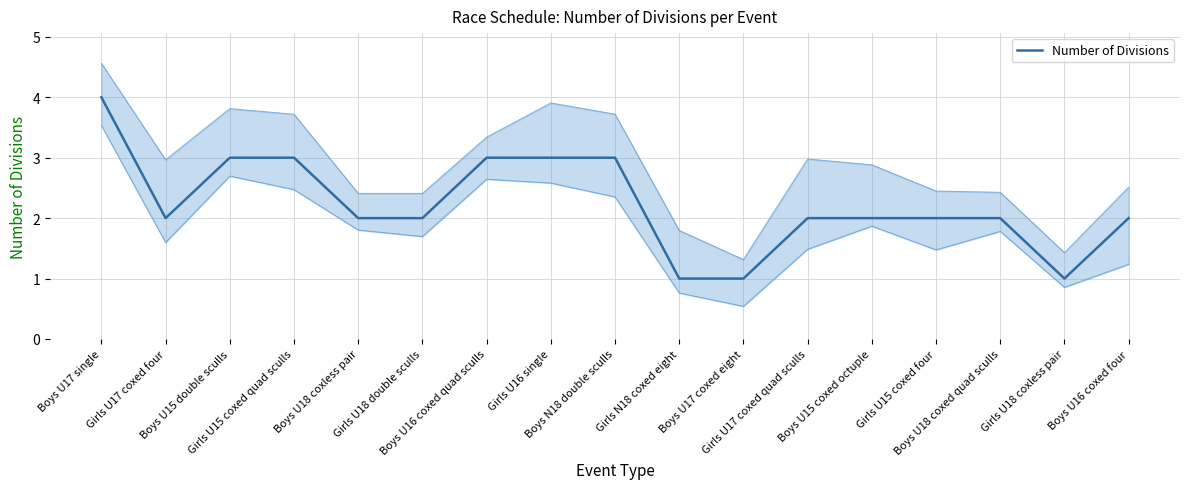

Does the chart display data point markers on the line(s)?

No